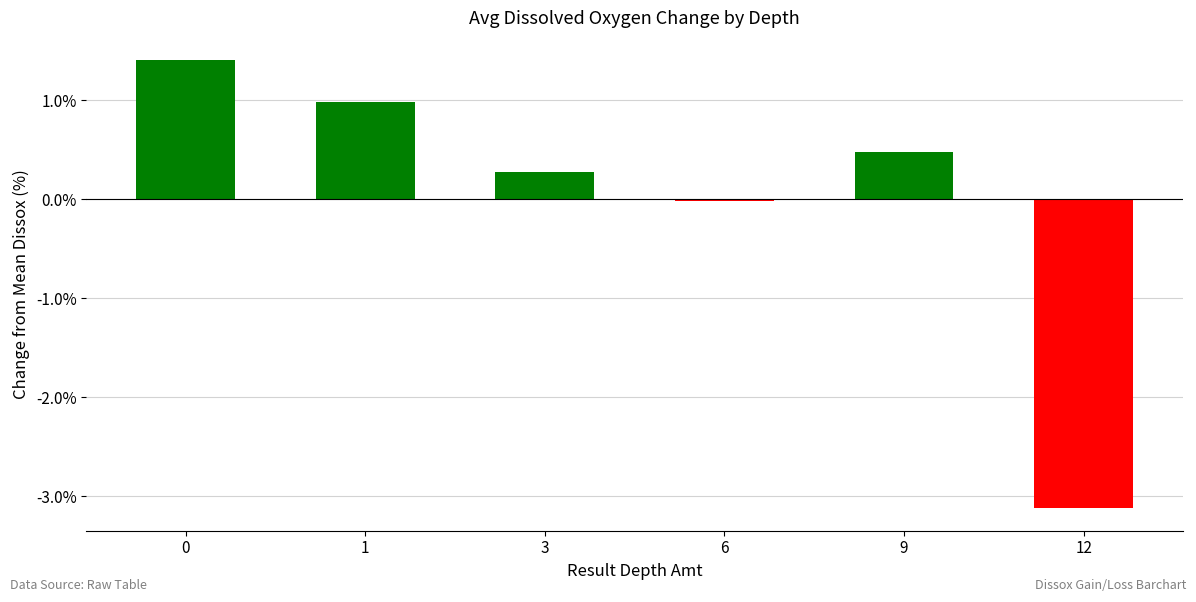

How many data points are above 0?

4